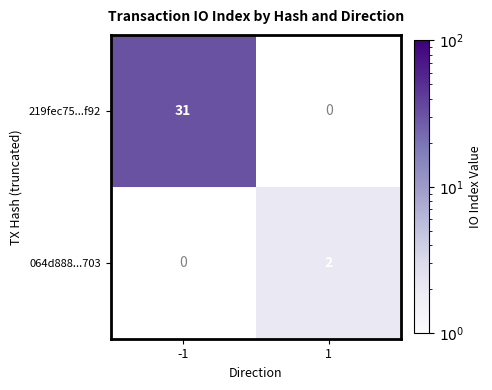

The value of 219fec75...f92 at -1 is 54.6. True or false?

False